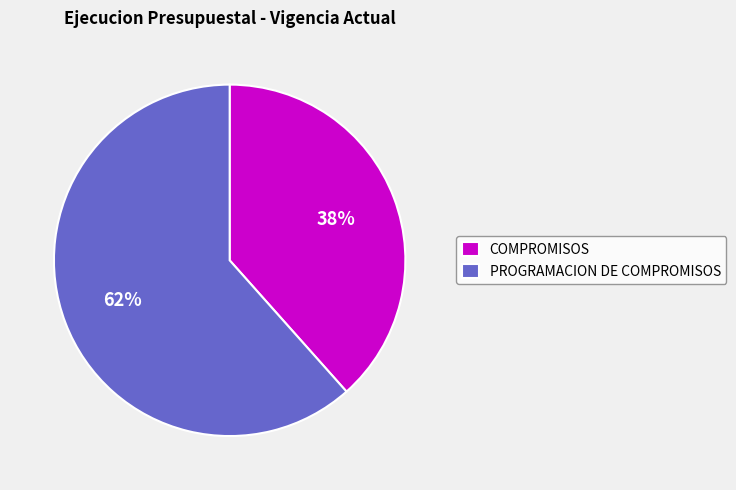

Count the number of slices in the pie.

2